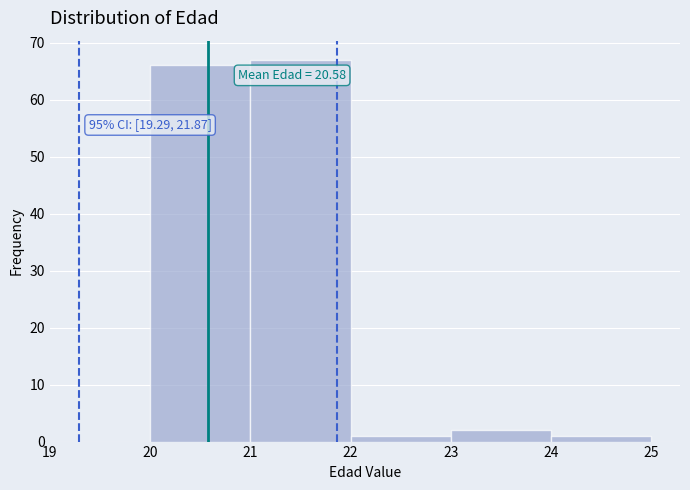

Over which range of the x-axis is the bar tallest?

21 to 22